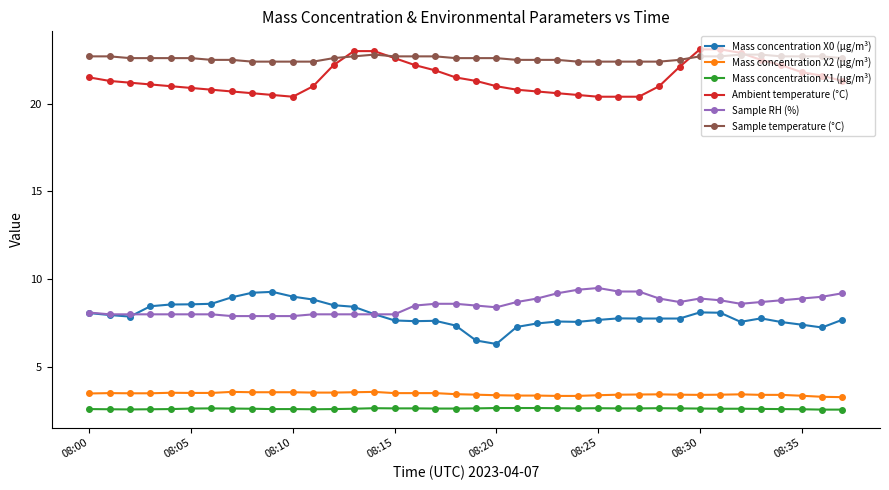

True or false: Mass concentration X0 (μg/m³) and Sample temperature (°C) intersect in this chart.

False